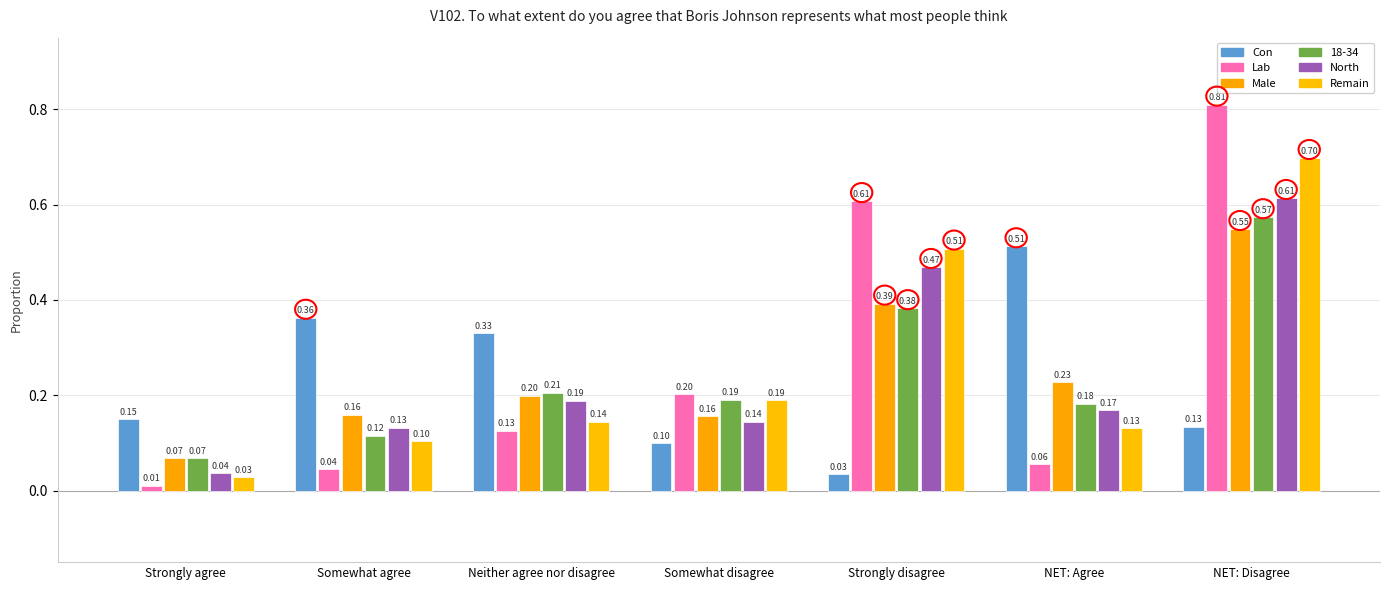

How many data points does each series have?

7